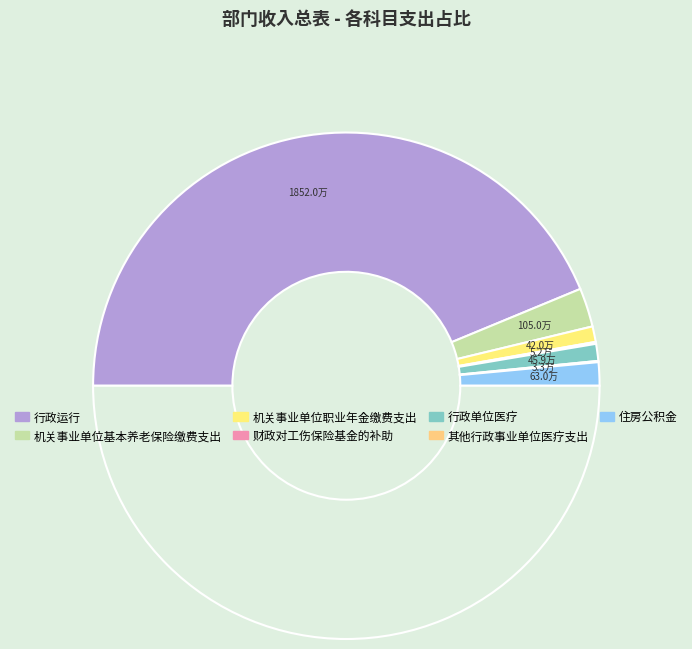

Count the number of slices in the pie.

7